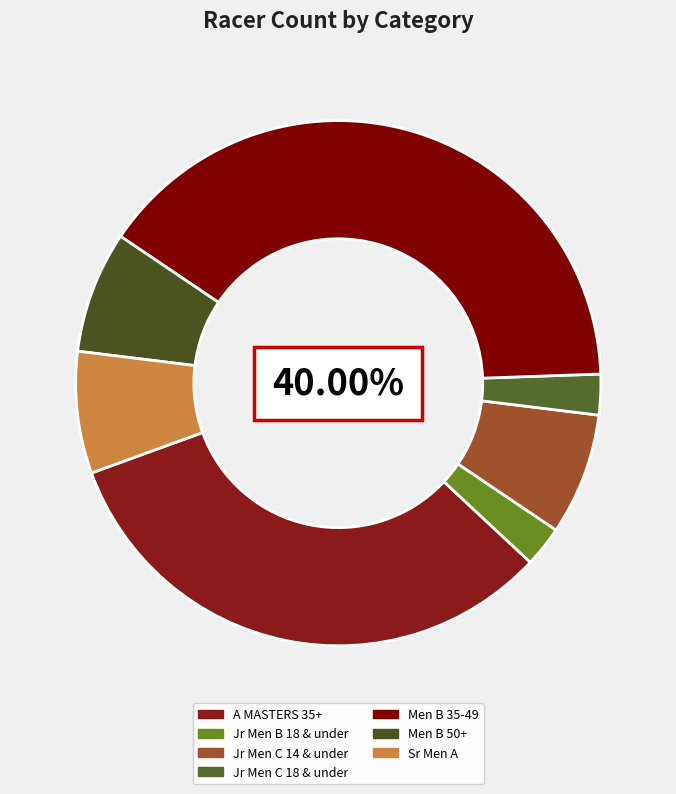

Which category has the smallest portion of the pie?

Jr Men B 18 & under